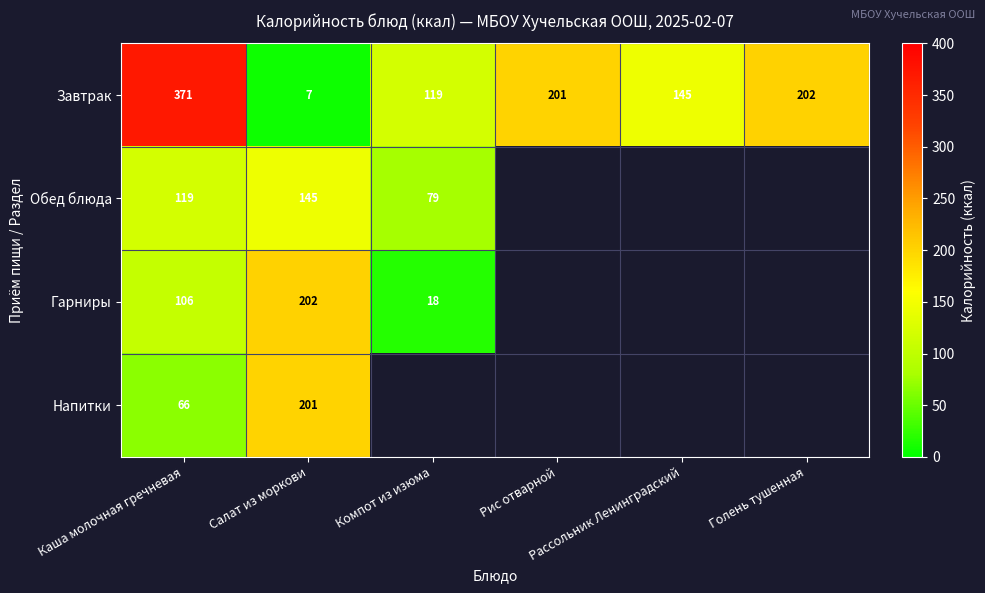

What is the smallest value displayed?

7.0